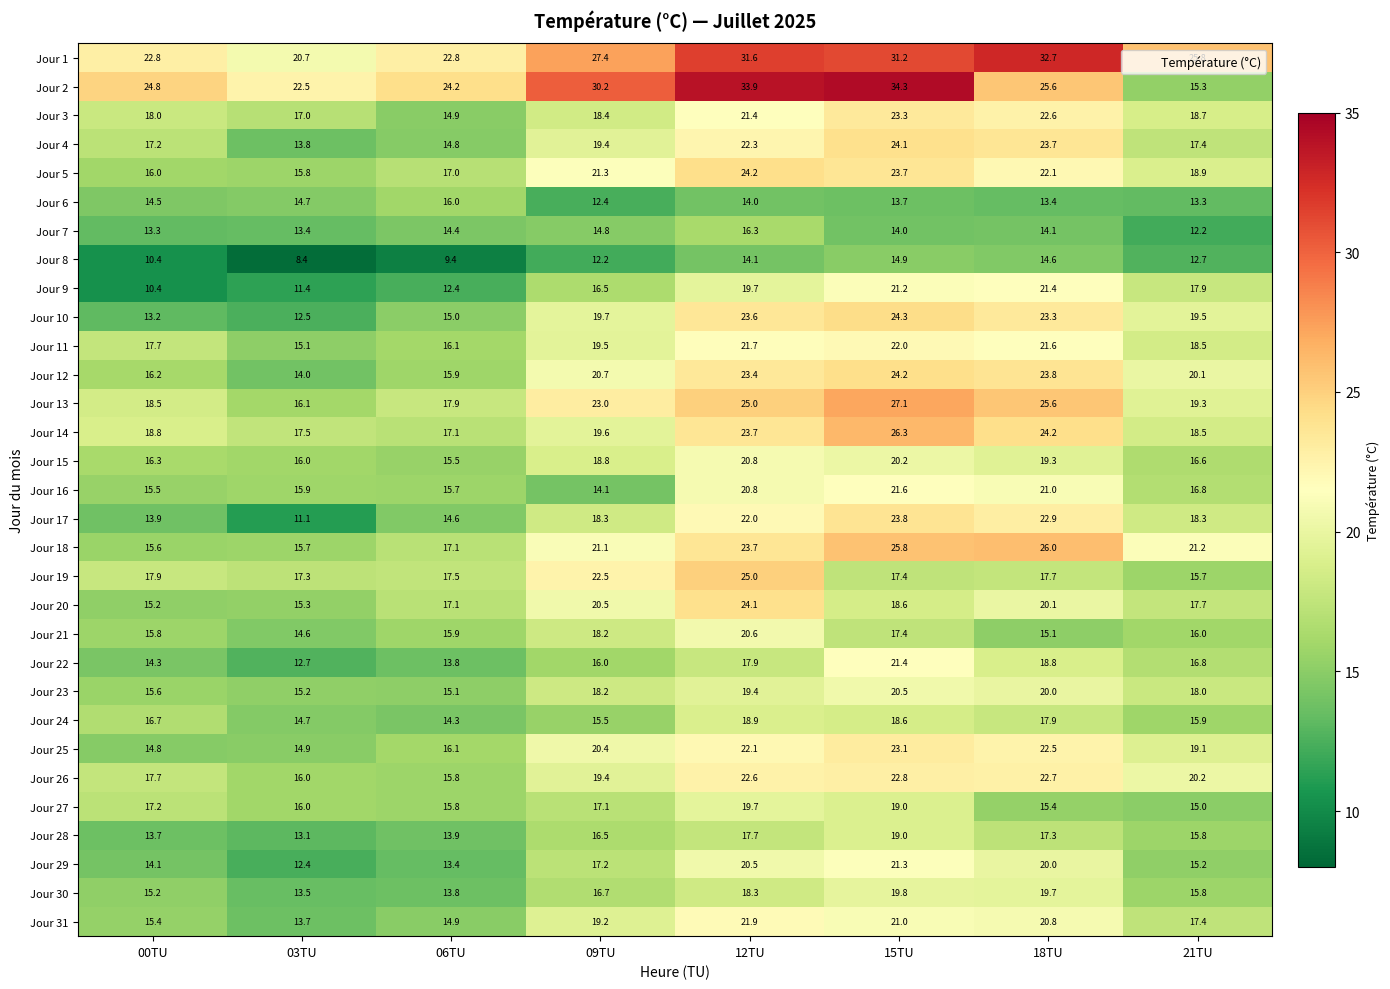

Is it true that Jour 1 equals 37.3 at 09TU?

False